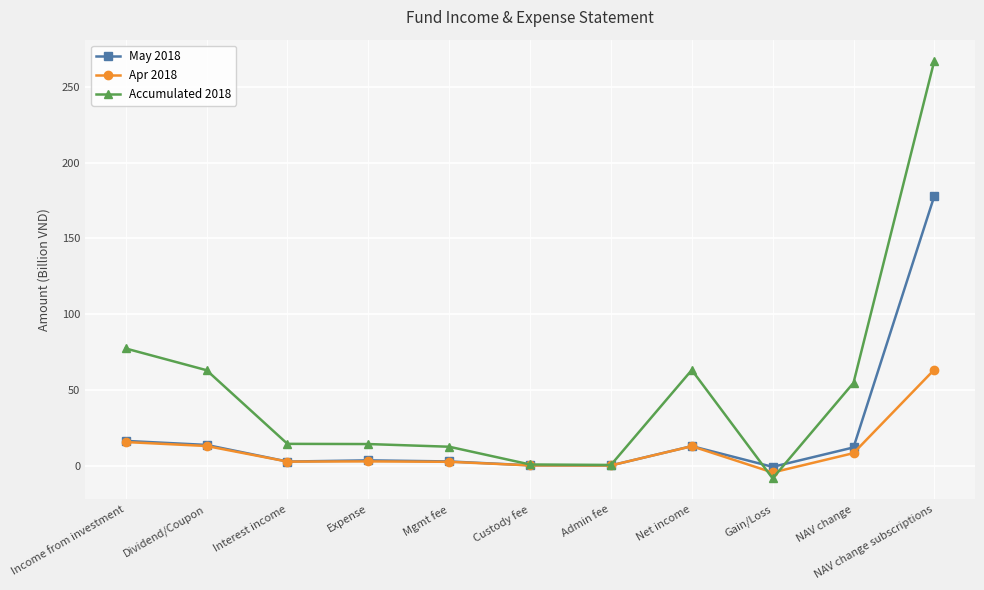

What is the highest value of the May 2018 series?

178.1